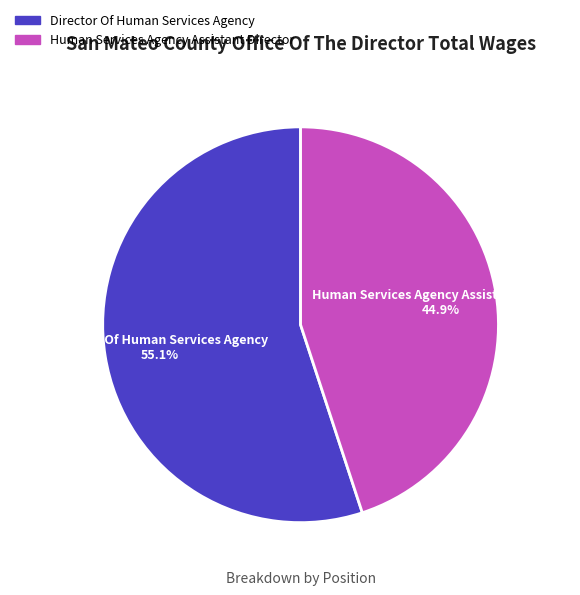

True or false: Director Of Human Services Agency accounts for 44% of the total.

False